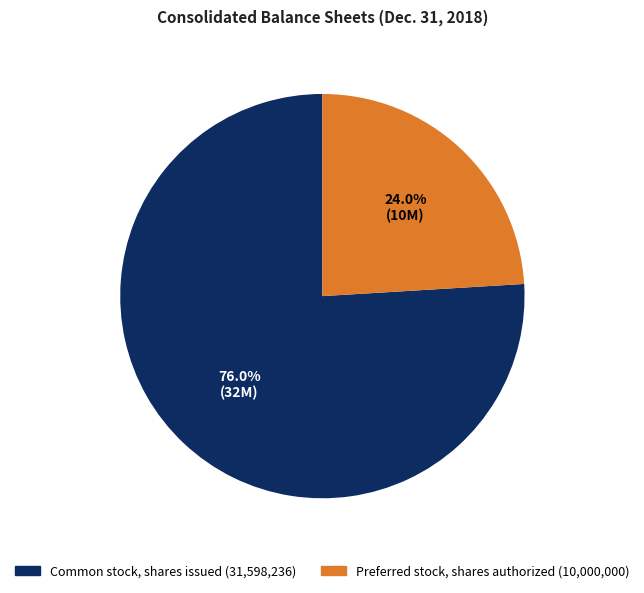

Is there any slice that represents more than half of the pie?

Yes